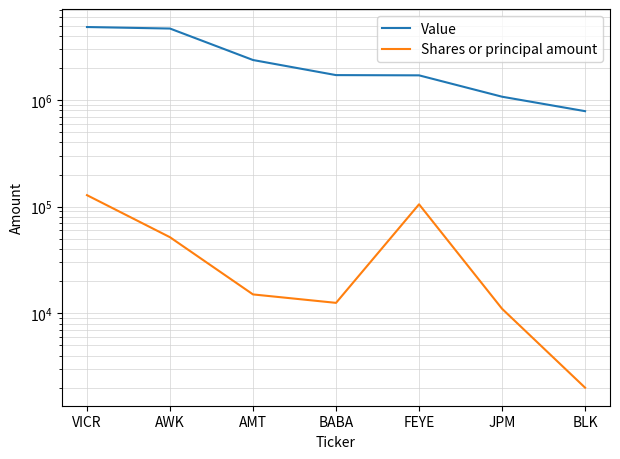

What is the approximate value of Value at BLK, to the nearest 50?

786000